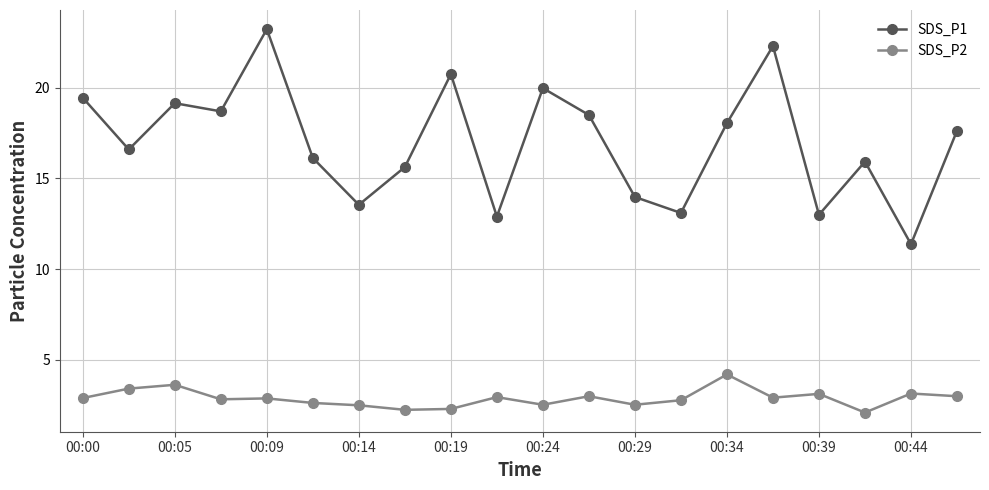

What is the value of the SDS_P2 point at the 12th from the left?

3.0